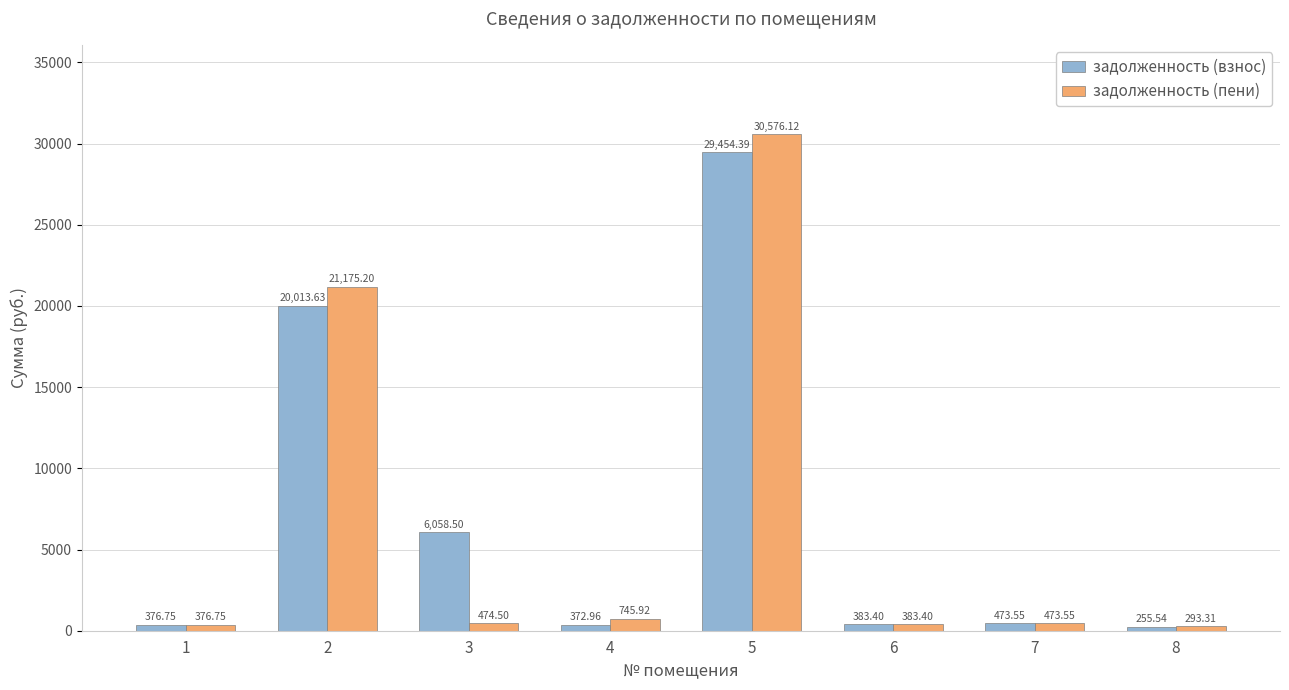

Is the value of задолженность (взнос) at 6 greater than the value of задолженность (пени) at 2?

No